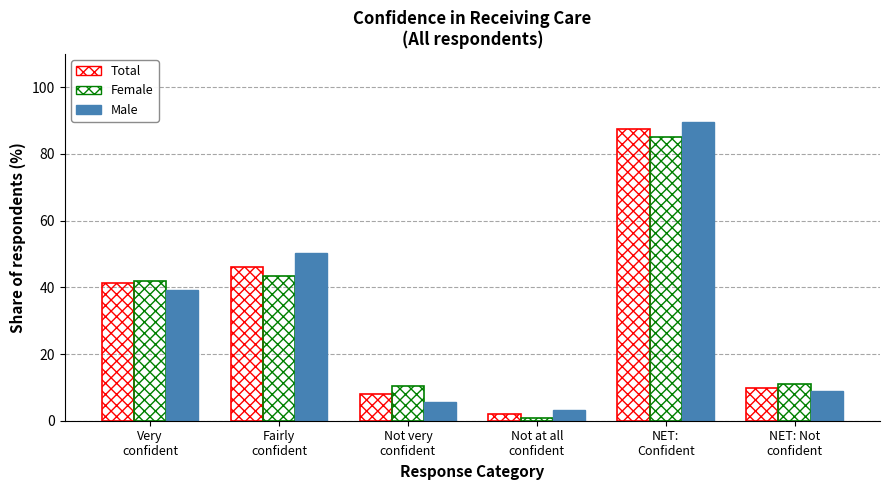

Between Not at all
confident and Very
confident, which is larger?

Very
confident